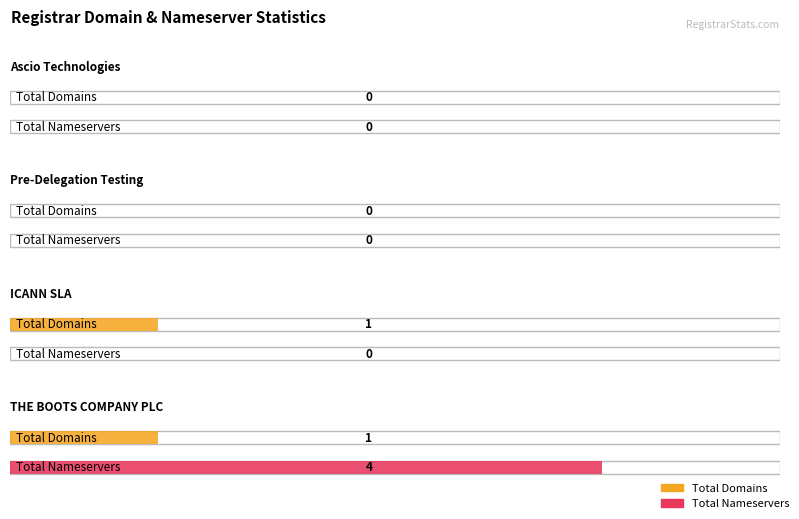

At which label is total-nameservers closest to 2?

Ascio Technologies